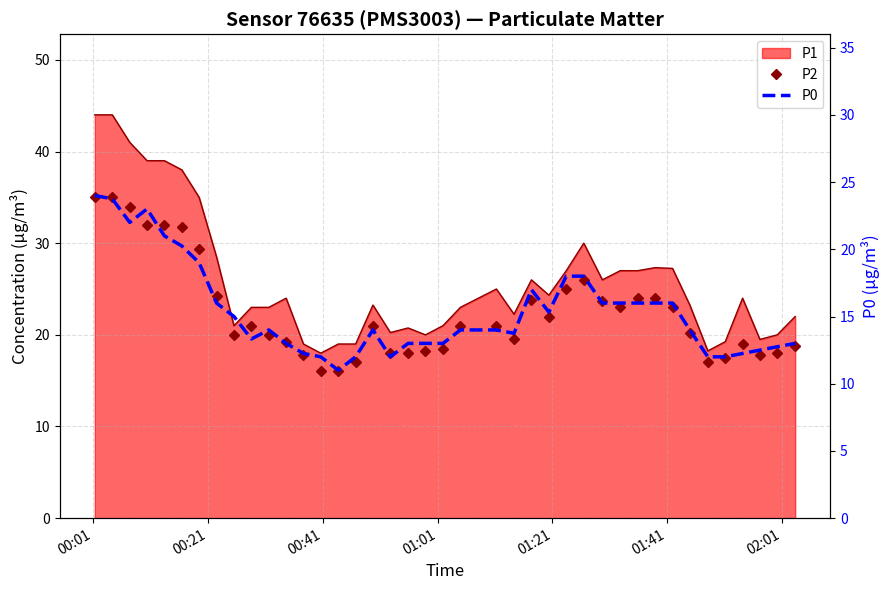

What is the highest value of the P0 series?

24.0